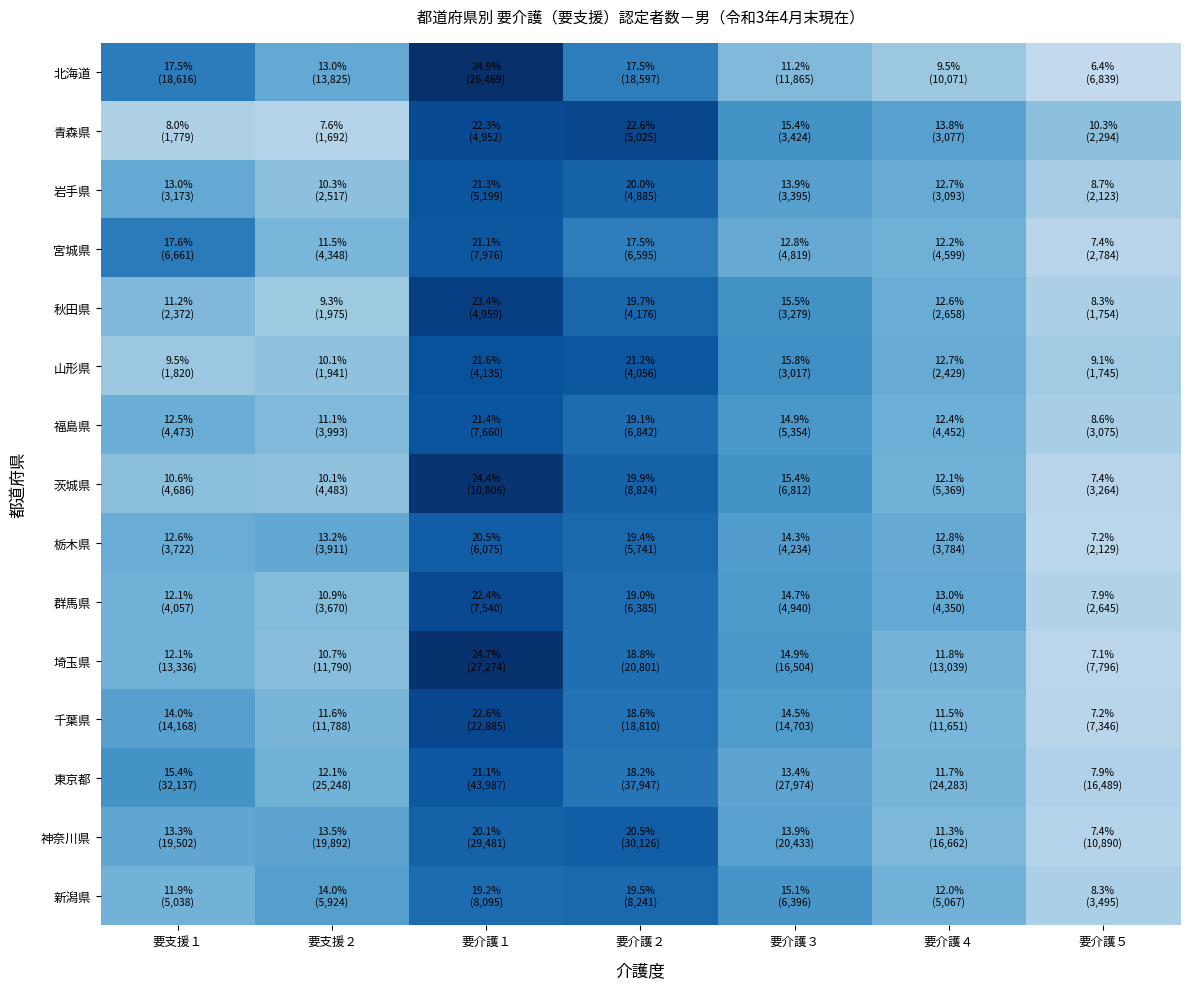

Reading left to right, transcribe all the data shown in this chart.

北海道: 要支援１=17.5	要支援２=13.0	要介護１=24.9	要介護２=17.5	要介護３=11.2	要介護４=9.5	要介護５=6.4
青森県: 要支援１=8.0	要支援２=7.6	要介護１=22.3	要介護２=22.6	要介護３=15.4	要介護４=13.8	要介護５=10.3
岩手県: 要支援１=13.0	要支援２=10.3	要介護１=21.3	要介護２=20.0	要介護３=13.9	要介護４=12.7	要介護５=8.7
宮城県: 要支援１=17.6	要支援２=11.5	要介護１=21.1	要介護２=17.5	要介護３=12.8	要介護４=12.2	要介護５=7.4
秋田県: 要支援１=11.2	要支援２=9.3	要介護１=23.4	要介護２=19.7	要介護３=15.5	要介護４=12.6	要介護５=8.3
山形県: 要支援１=9.5	要支援２=10.1	要介護１=21.6	要介護２=21.2	要介護３=15.8	要介護４=12.7	要介護５=9.1
福島県: 要支援１=12.5	要支援２=11.1	要介護１=21.4	要介護２=19.1	要介護３=14.9	要介護４=12.4	要介護５=8.6
茨城県: 要支援１=10.6	要支援２=10.1	要介護１=24.4	要介護２=19.9	要介護３=15.4	要介護４=12.1	要介護５=7.4
栃木県: 要支援１=12.6	要支援２=13.2	要介護１=20.5	要介護２=19.4	要介護３=14.3	要介護４=12.8	要介護５=7.2
群馬県: 要支援１=12.1	要支援２=10.9	要介護１=22.4	要介護２=19.0	要介護３=14.7	要介護４=13.0	要介護５=7.9
埼玉県: 要支援１=12.1	要支援２=10.7	要介護１=24.7	要介護２=18.8	要介護３=14.9	要介護４=11.8	要介護５=7.1
千葉県: 要支援１=14.0	要支援２=11.6	要介護１=22.6	要介護２=18.6	要介護３=14.5	要介護４=11.5	要介護５=7.2
東京都: 要支援１=15.4	要支援２=12.1	要介護１=21.1	要介護２=18.2	要介護３=13.4	要介護４=11.7	要介護５=7.9
神奈川県: 要支援１=13.3	要支援２=13.5	要介護１=20.1	要介護２=20.5	要介護３=13.9	要介護４=11.3	要介護５=7.4
新潟県: 要支援１=11.9	要支援２=14.0	要介護１=19.2	要介護２=19.5	要介護３=15.1	要介護４=12.0	要介護５=8.3